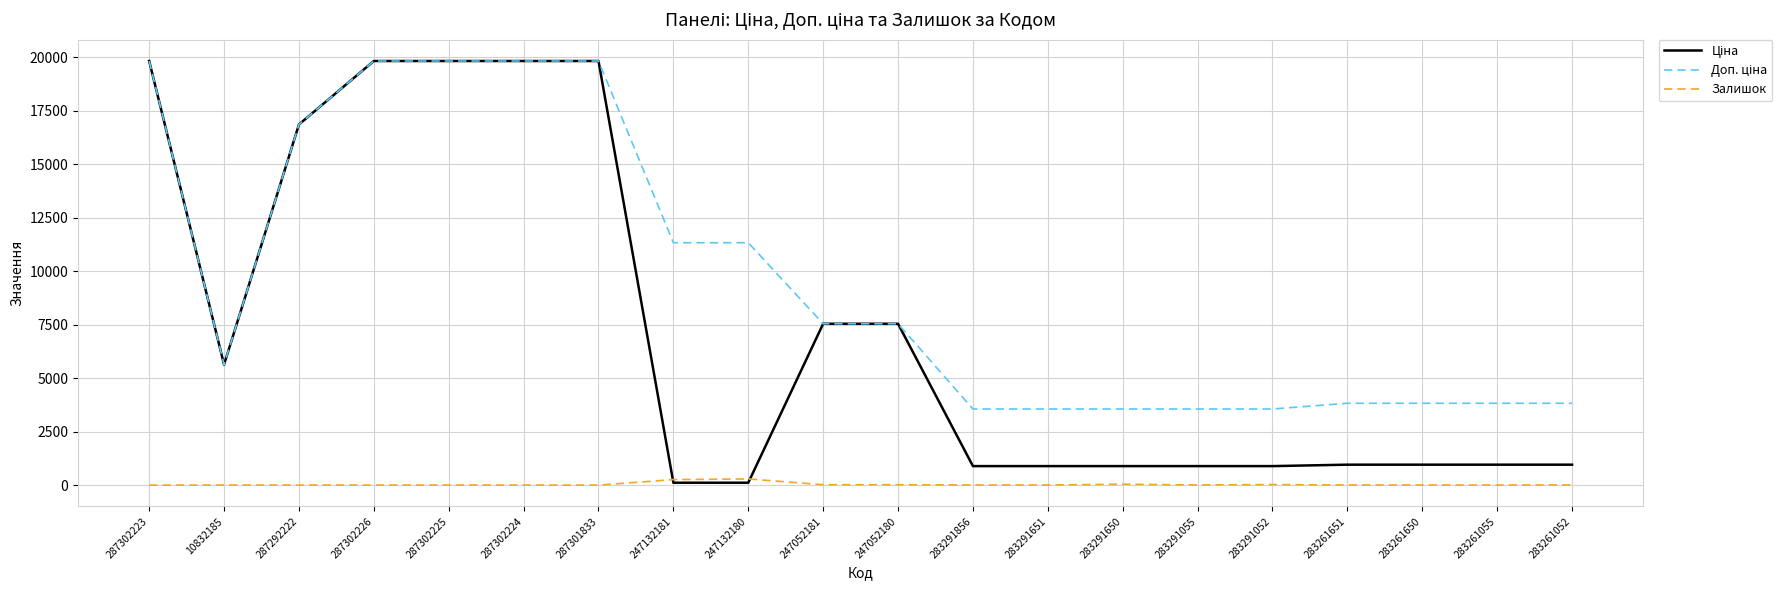

At which category is the sum across all series the highest?

287302225